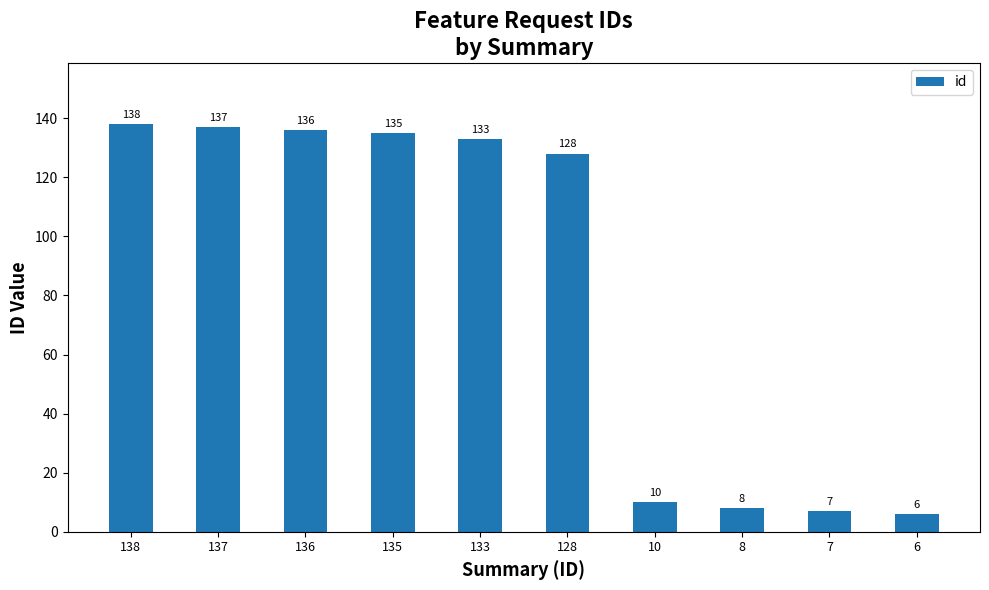

True or false: the data shows 135 at 135.

True